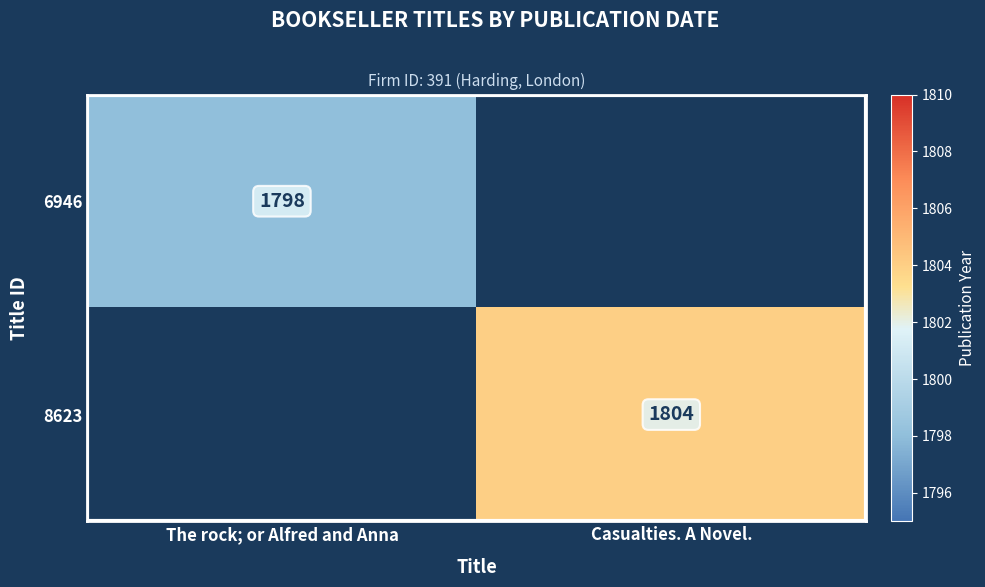

Is the value of 6946 at The rock; or Alfred and Anna greater than the value of 8623 at Casualties. A Novel.?

No